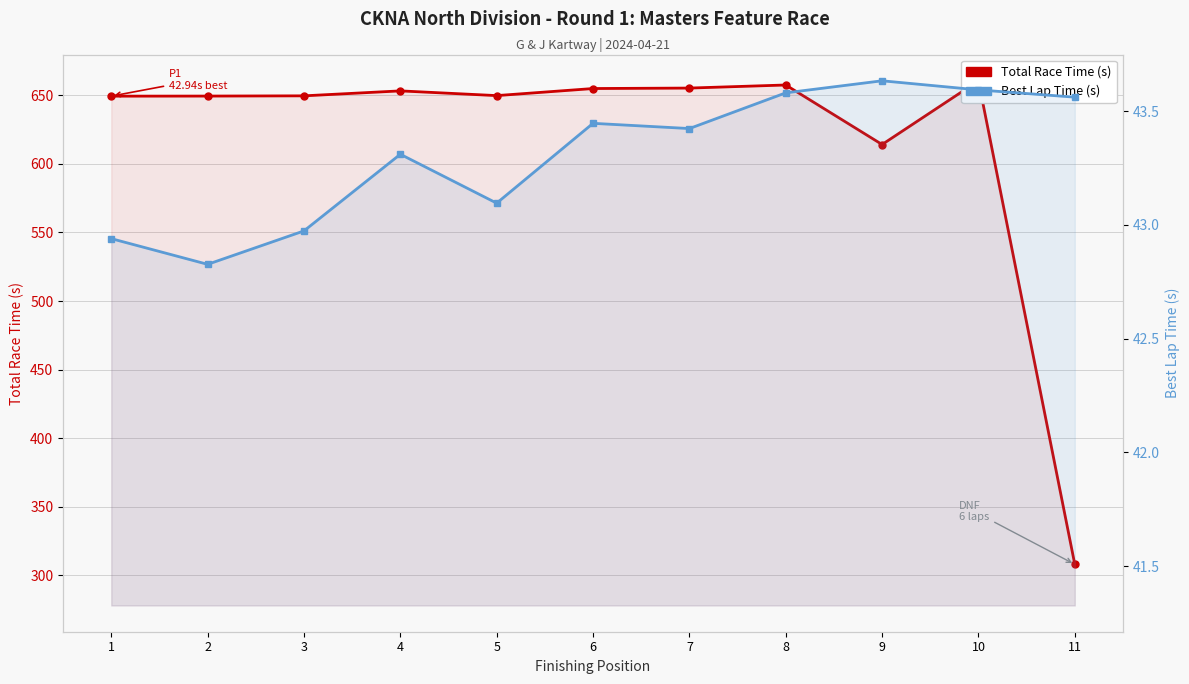

What is the total value across all series at 9?

657.8